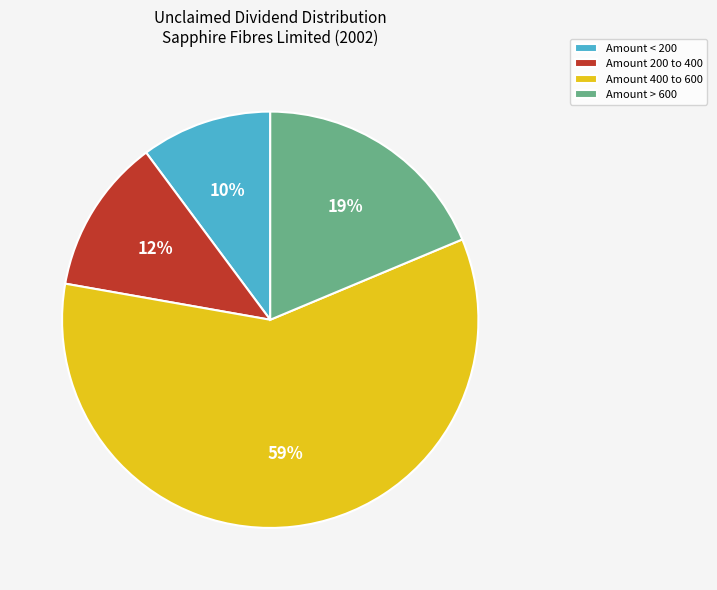

How many segments does this pie chart have?

4